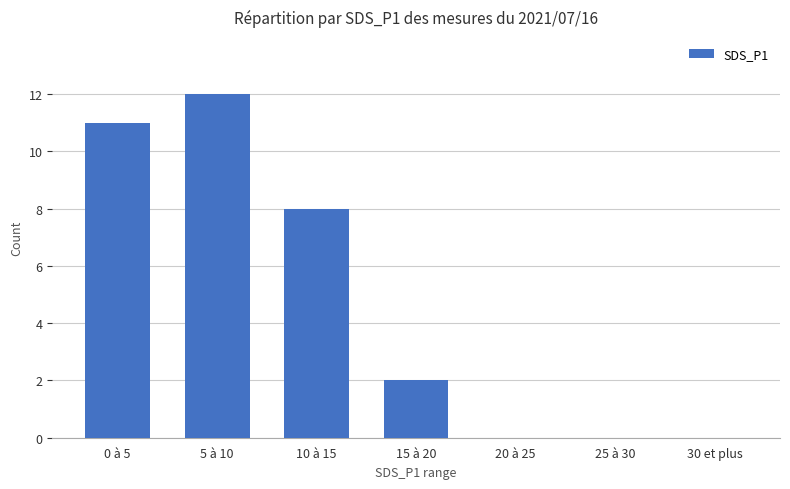

Approximately how many times larger is the value at 10 à 15 compared to 5 à 10?

0.7